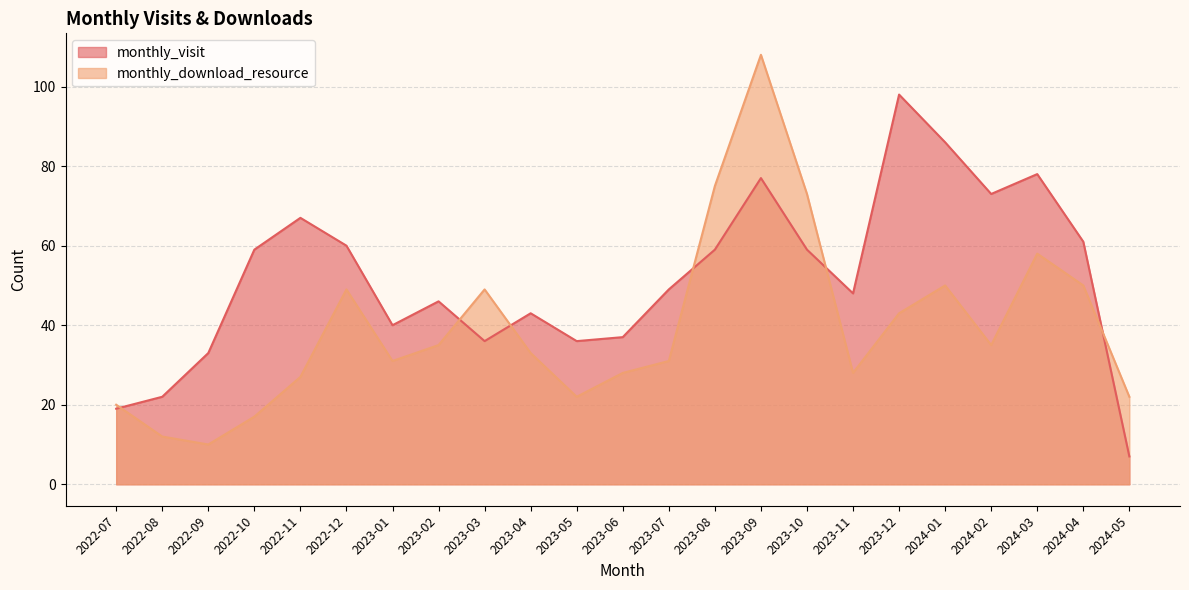

The value of monthly_download_resource at 2023-12 is 43. True or false?

True